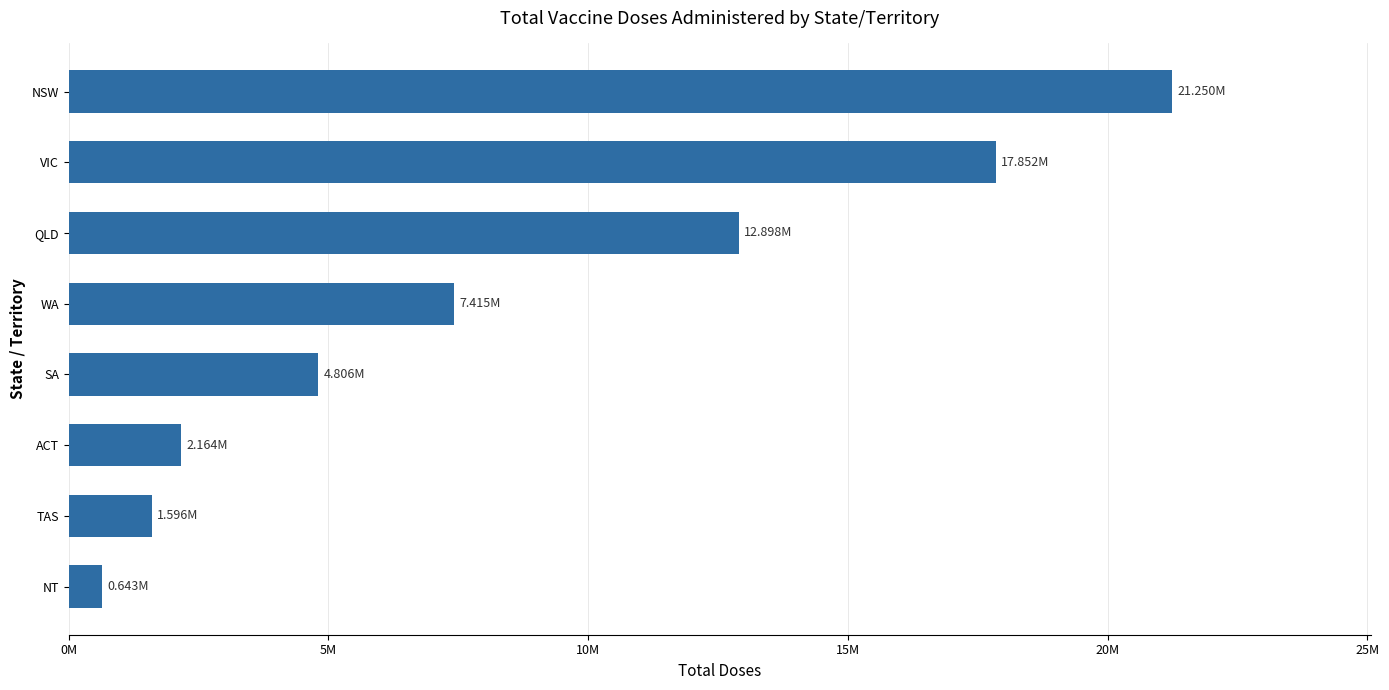

Does the chart contain any negative values?

No